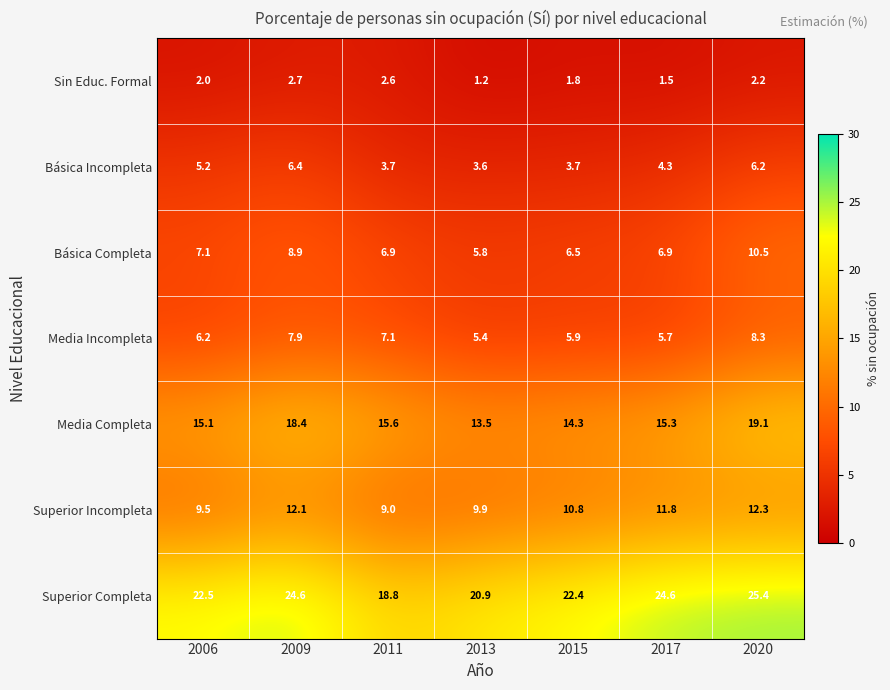

True or false: Superior Completa has a value of 24.6 at 2011.

False